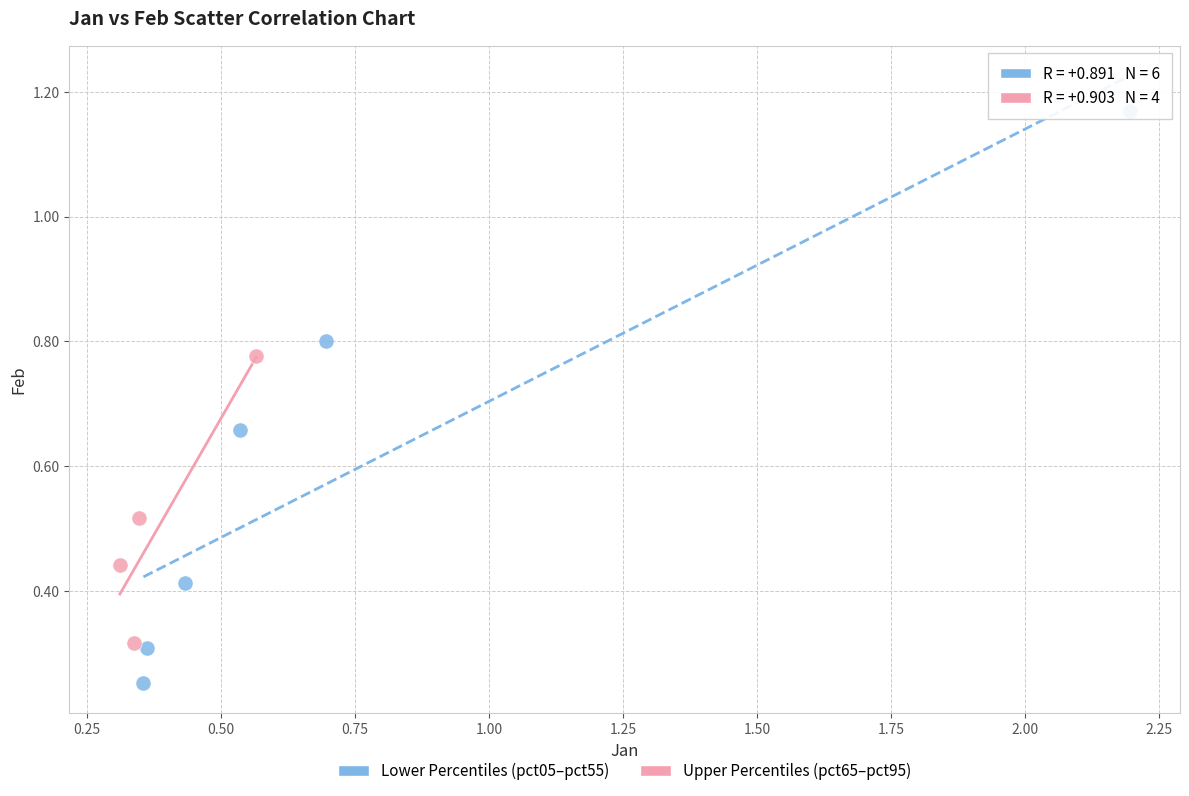

Which series reaches the minimum Y coordinate?

Lower Percentiles (pct05–pct55)